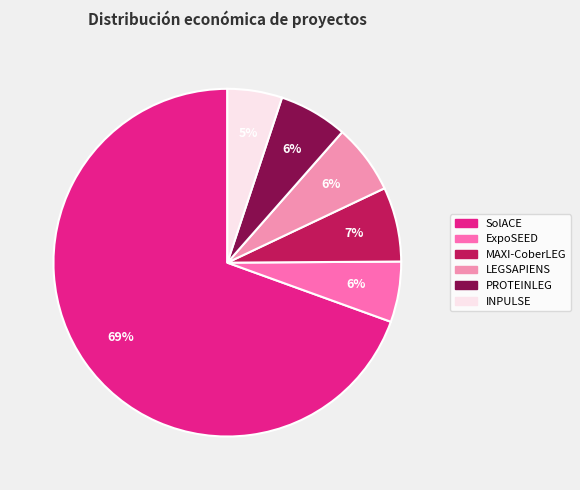

What percentage do LEGSAPIENS and PROTEINLEG together represent?

12.9%